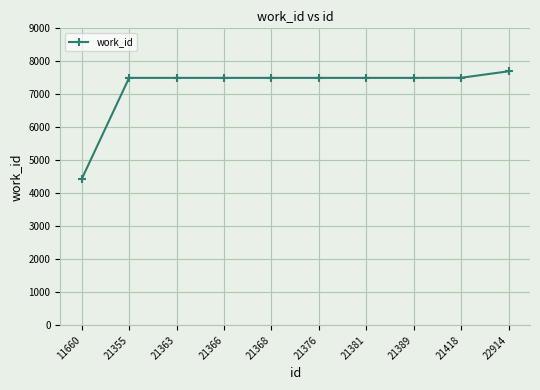

How many lines are shown in the chart?

1